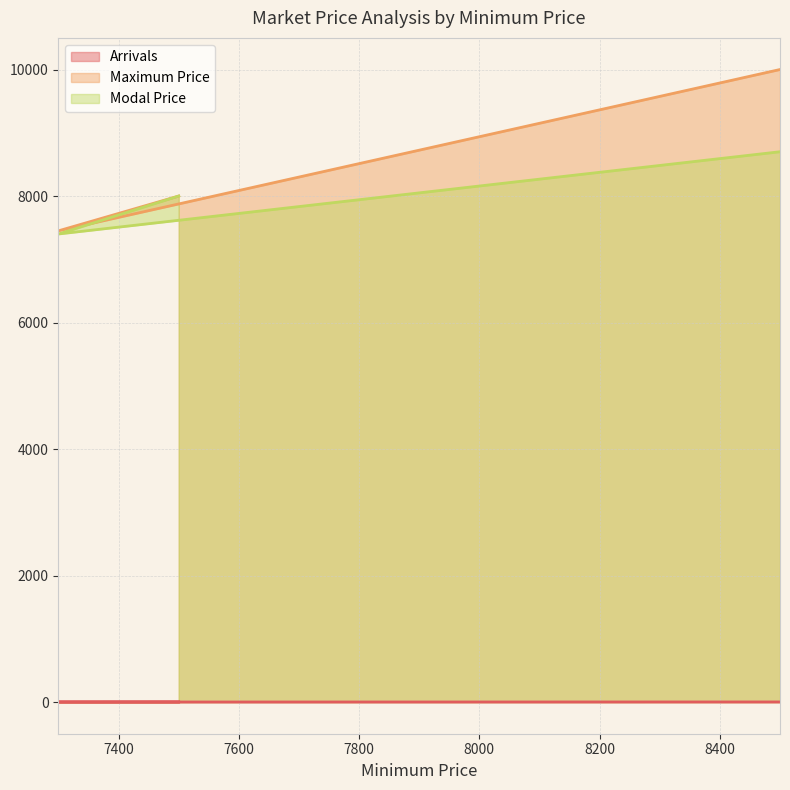

What is the difference between the maximum and minimum values in the Arrivals series?

1.0